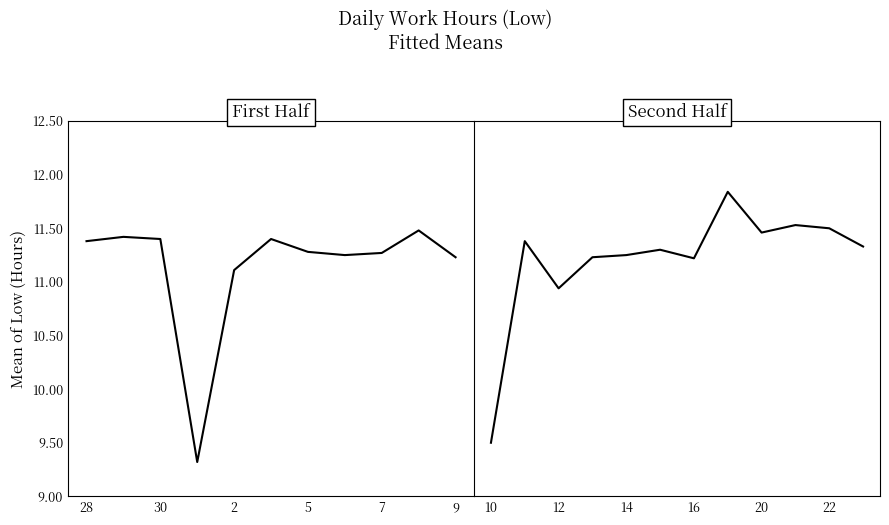

What is the value of the 11th point from the left?

11.2